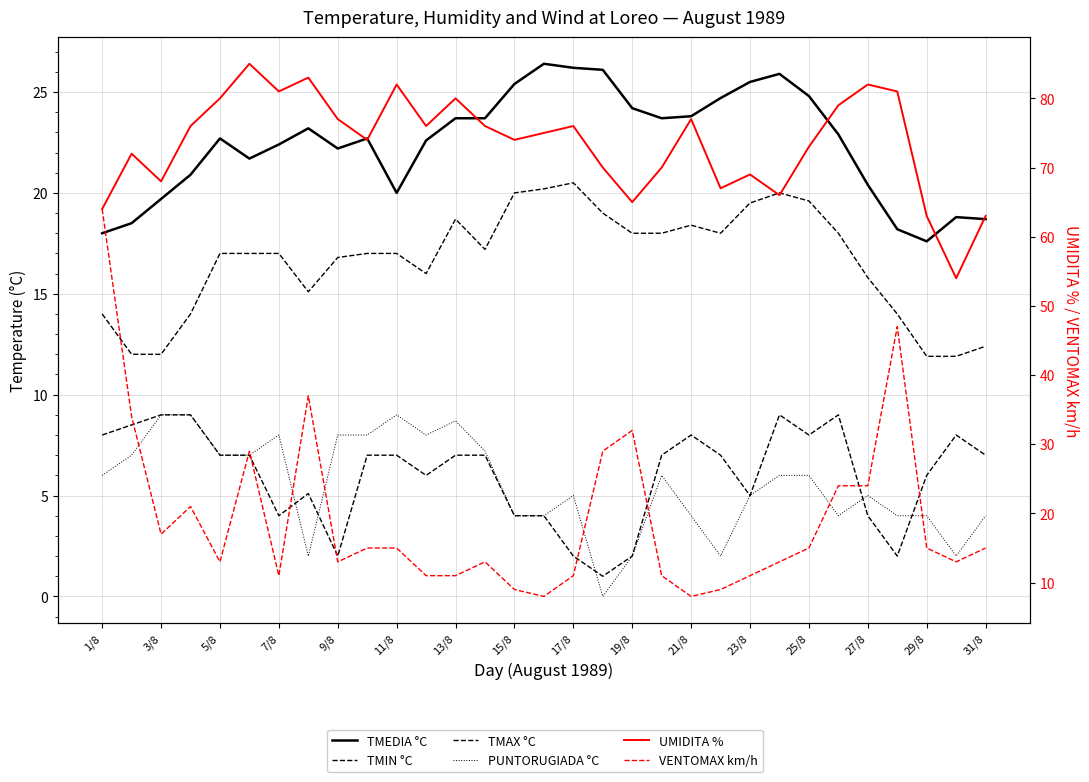

Reading left to right, extract all data points from this chart.

TMEDIA °C: 18.0	18.5	19.7	20.9	22.7	21.7	22.4	23.2	22.2	22.7	20.0	22.6	23.7	23.7	25.4	26.4	26.2	26.1	24.2	23.7	23.8	24.7	25.5	25.9	24.8	22.9	20.4	18.2	17.6	18.8	18.7
TMIN °C: 8.0	8.5	9.0	9.0	7.0	7.0	4.0	5.1	2.0	7.0	7.0	6.0	7.0	7.0	4.0	4.0	2.0	1.0	2.0	7.0	8.0	7.0	5.0	9.0	8.0	9.0	4.0	2.0	6.0	8.0	7.0
TMAX °C: 14.0	12.0	12.0	14.0	17.0	17.0	17.0	15.1	16.8	17.0	17.0	16.0	18.7	17.2	20.0	20.2	20.5	19.0	18.0	18.0	18.4	18.0	19.5	20.0	19.6	18.0	15.8	14.0	11.9	11.9	12.4
PUNTORUGIADA °C: 6.0	7.0	9.0	9.0	7.0	7.0	8.0	2.0	8.0	8.0	9.0	8.0	8.7	7.2	4.0	4.0	5.0	0.0	2.0	6.0	4.0	2.0	5.0	6.0	6.0	4.0	5.0	4.0	4.0	2.0	4.0
UMIDITA %: 64.0	72.0	68.0	76.0	80.0	85.0	81.0	83.0	77.0	74.0	82.0	76.0	80.0	76.0	74.0	75.0	76.0	70.0	65.0	70.0	77.0	67.0	69.0	66.0	73.0	79.0	82.0	81.0	63.0	54.0	63.0
VENTOMAX km/h: 64.0	34.0	17.0	21.0	13.0	29.0	11.0	37.0	13.0	15.0	15.0	11.0	11.0	13.0	9.0	8.0	11.0	29.0	32.0	11.0	8.0	9.0	11.0	13.0	15.0	24.0	24.0	47.0	15.0	13.0	15.0